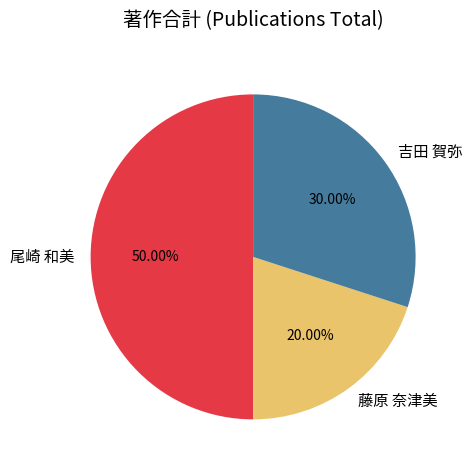

To the nearest percent, what portion does 藤原 奈津美 represent?

20%